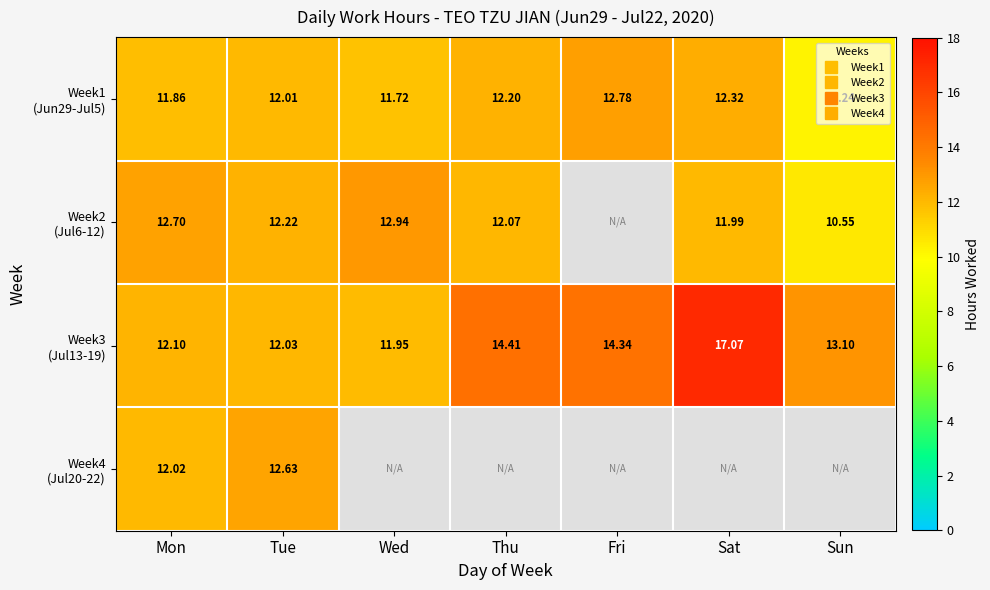

What is the maximum value shown in the chart?

17.1